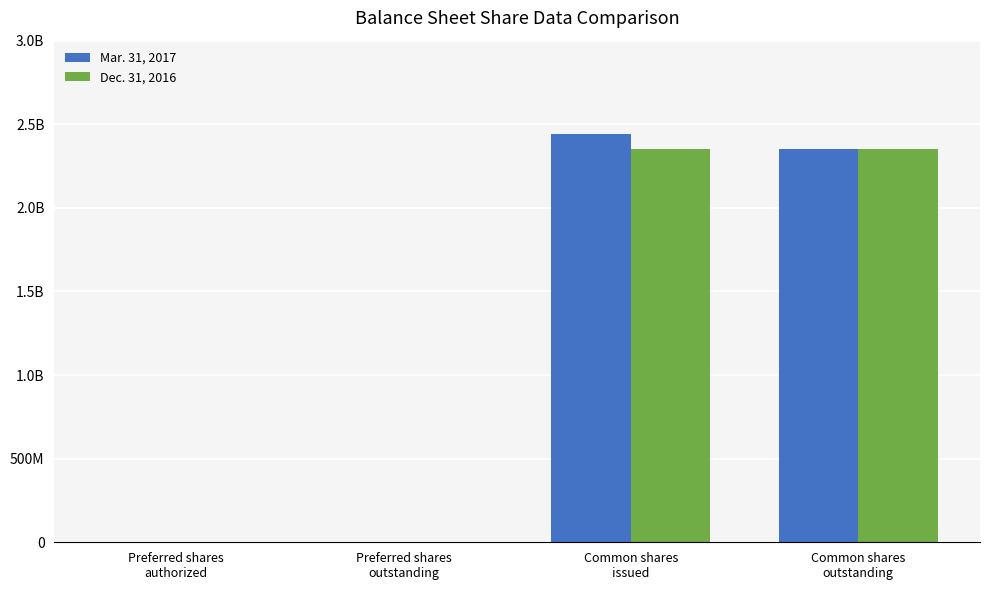

Where does the Mar. 31, 2017 series first go above 2350355296?

Common shares
issued